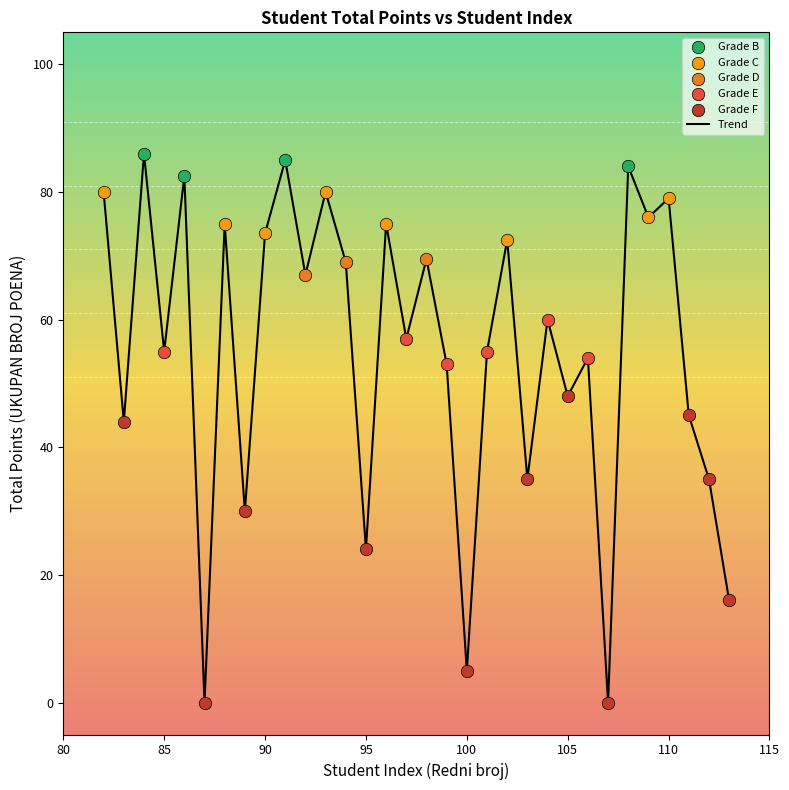

What is the greatest value displayed?

86.0